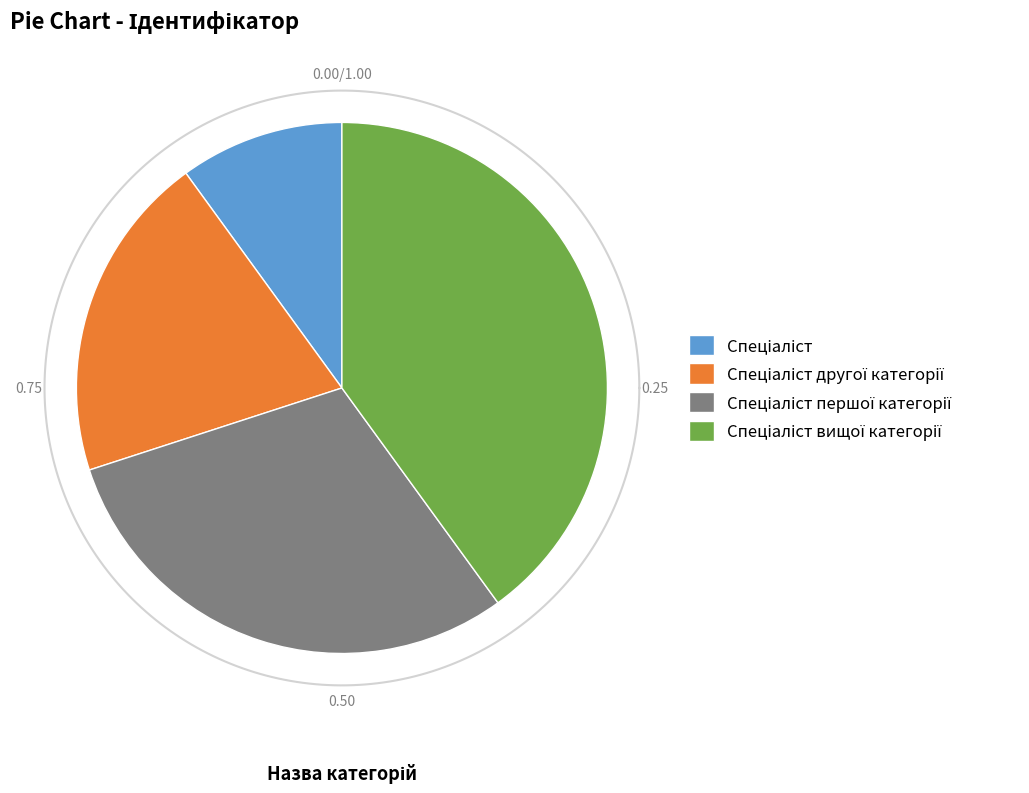

Count the number of slices in the pie.

4